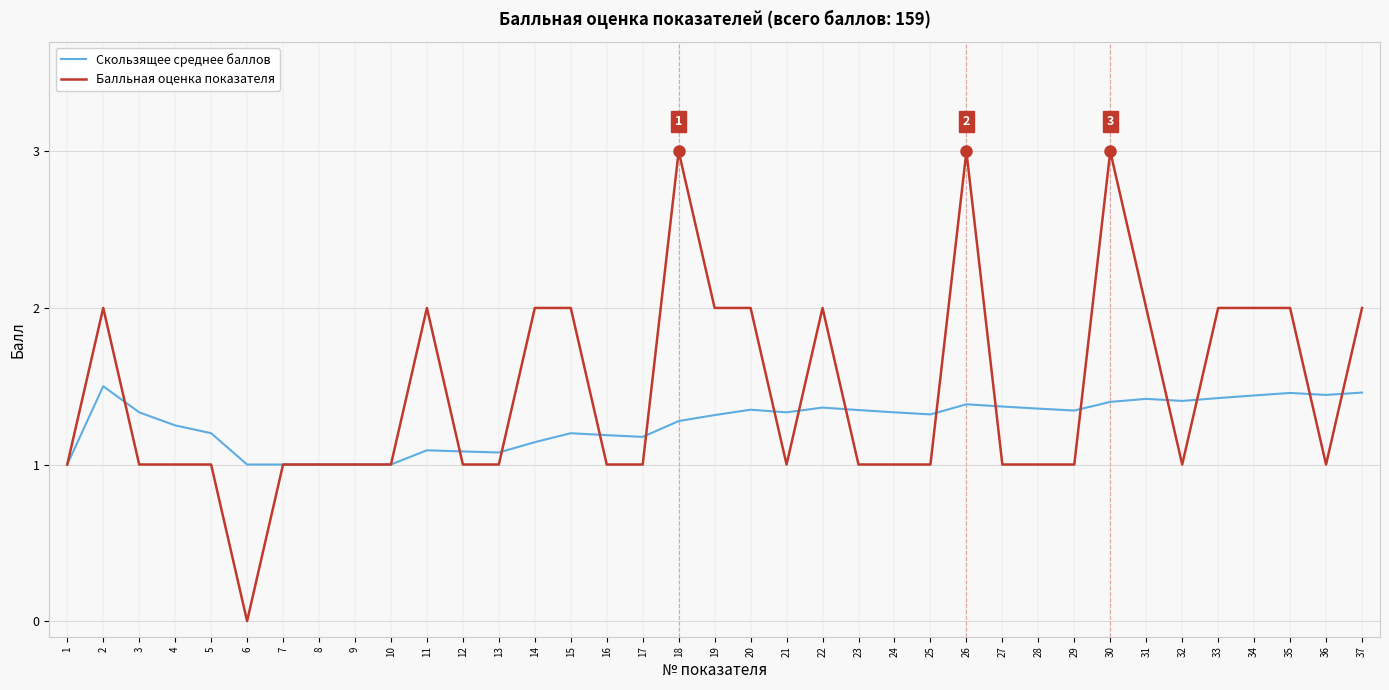

What is the total value across all series at 17?

2.2